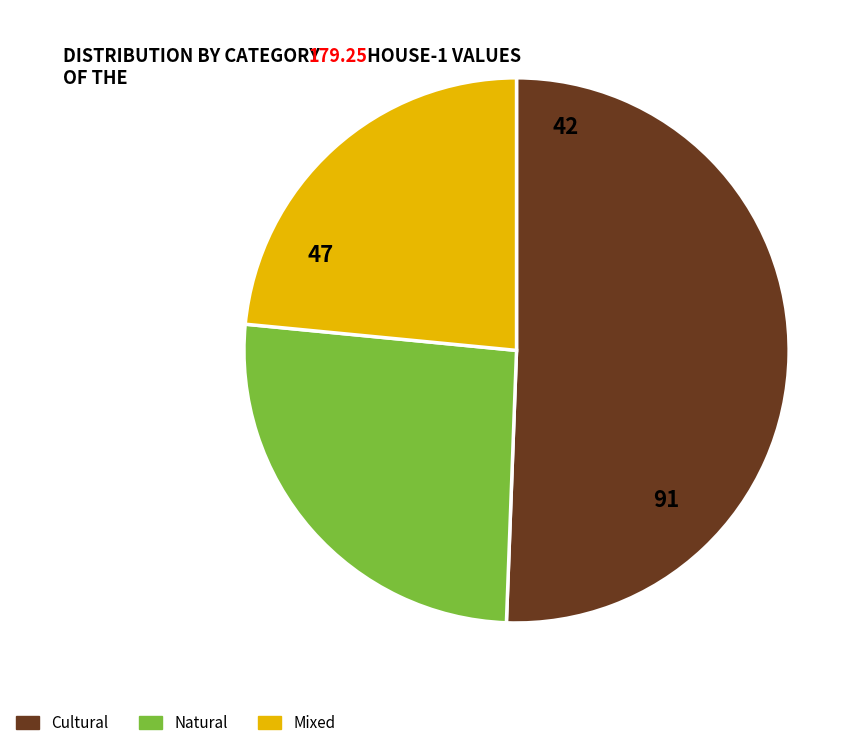

What is the ratio of the value at Mixed to the value at Cultural?

0.5